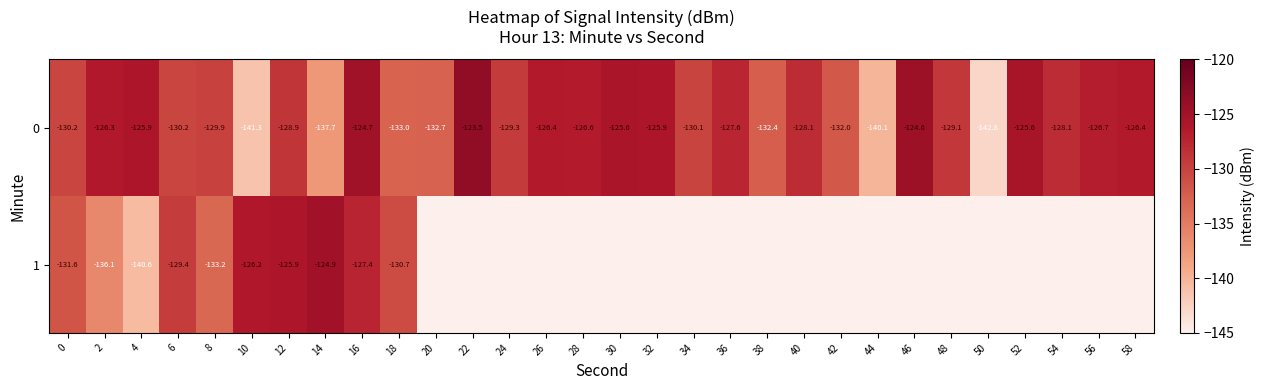

What is the difference between the maximum and minimum values in the row_1 series?

15.7